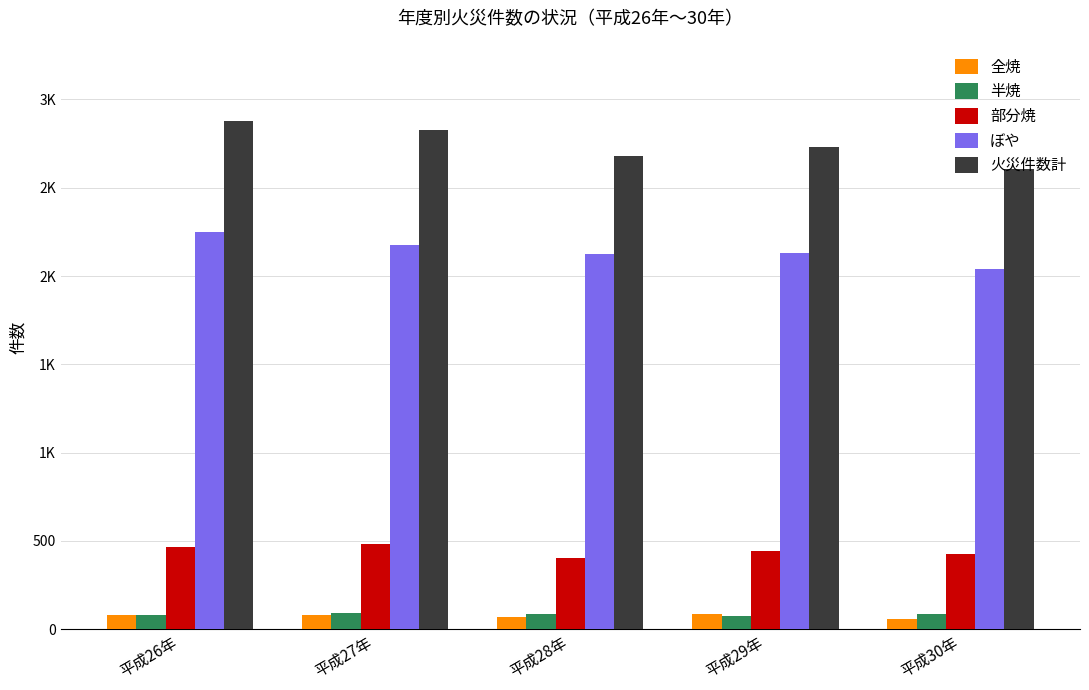

Are the bars horizontal?

No